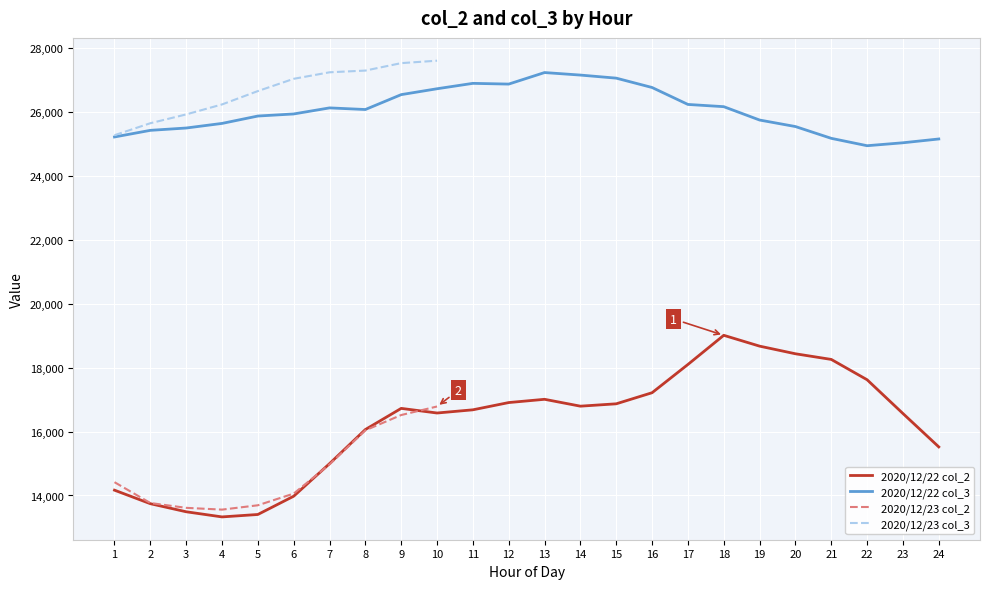

True or false: 2020/12/22 col_3 and 2020/12/22 col_2 cross at least once.

False